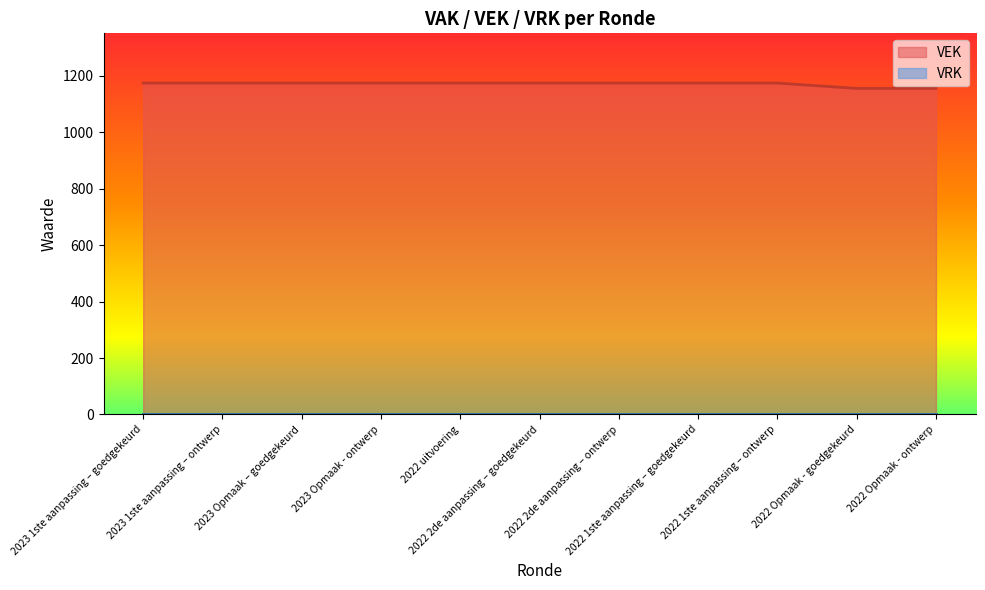

True or false: the data has more than 2 interior local peaks.

False